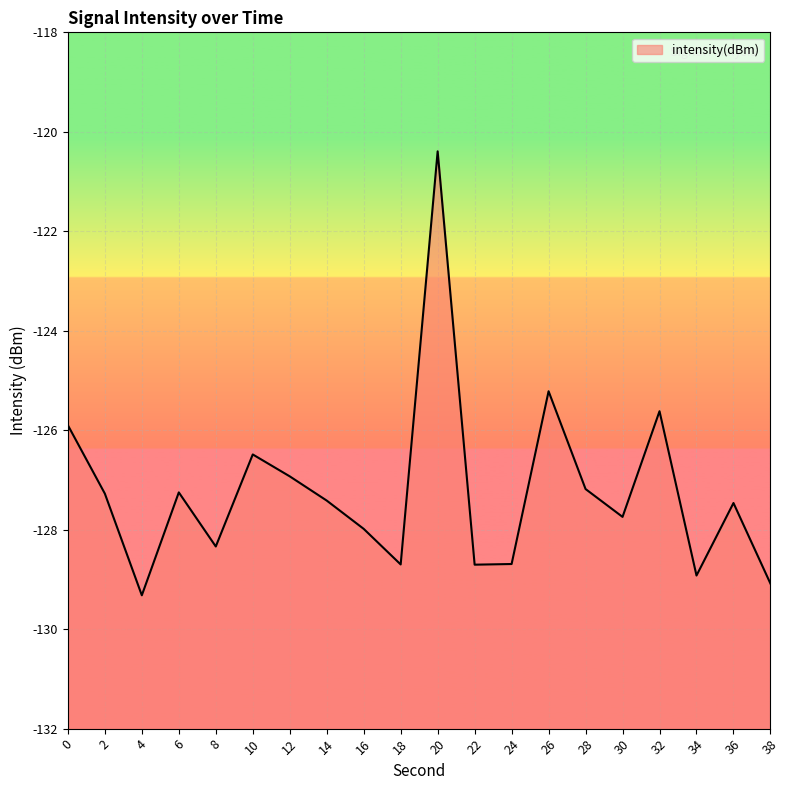

Which category has the highest value across all series?

20